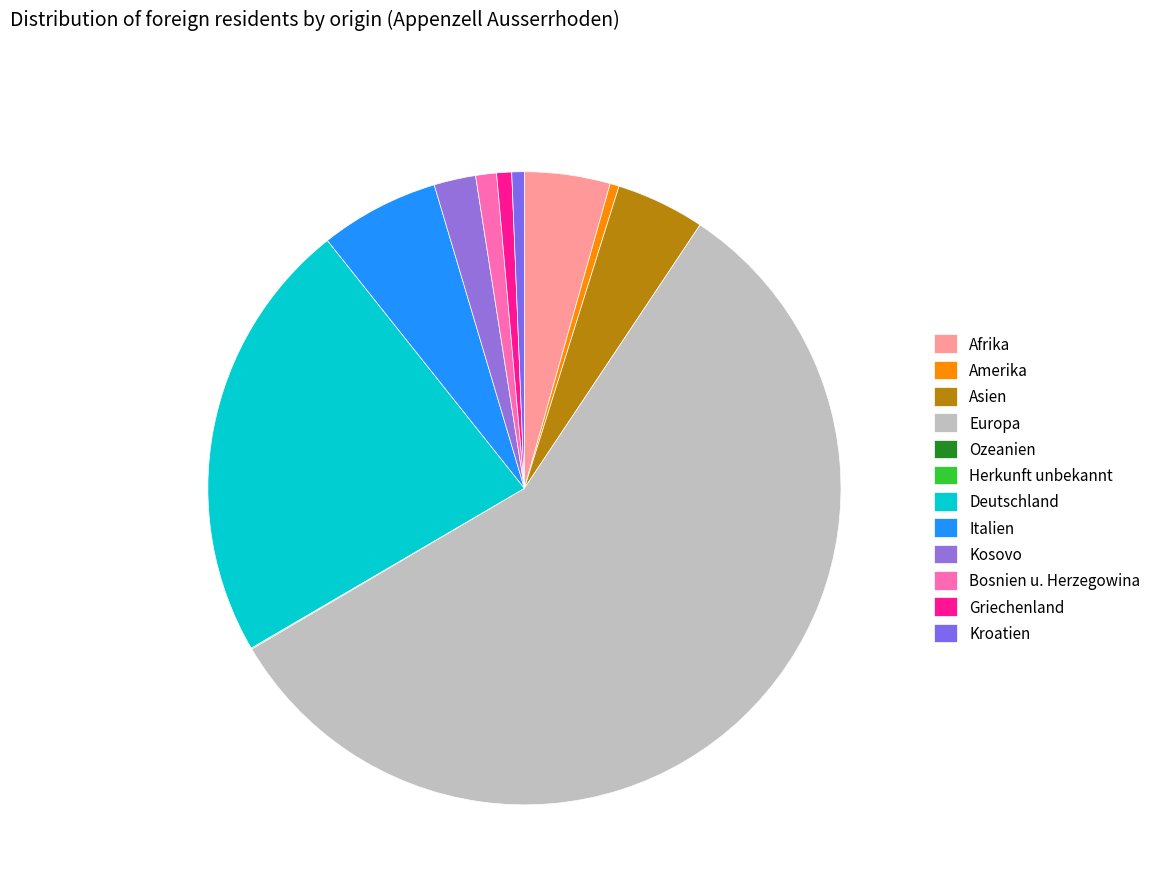

True or false: Kosovo accounts for 2% of the total.

True